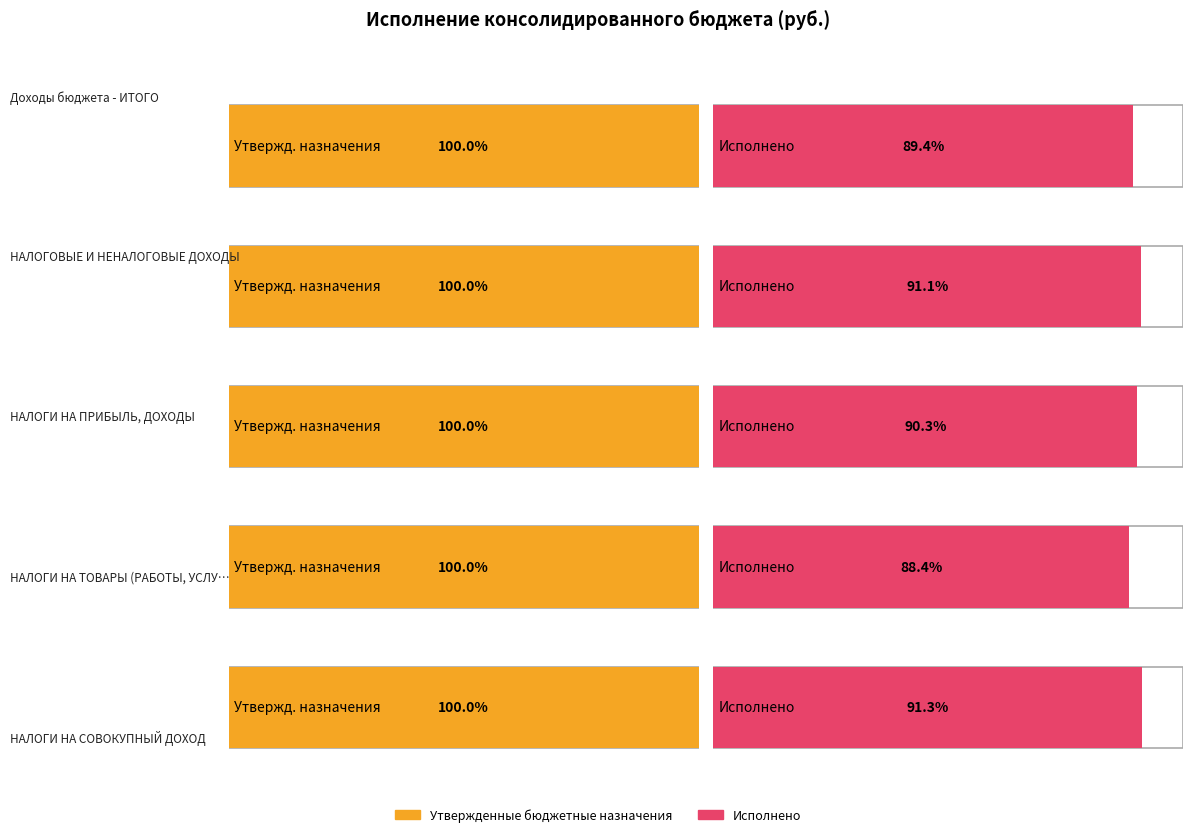

How many values in the Исполнено series are below 236966121?

2